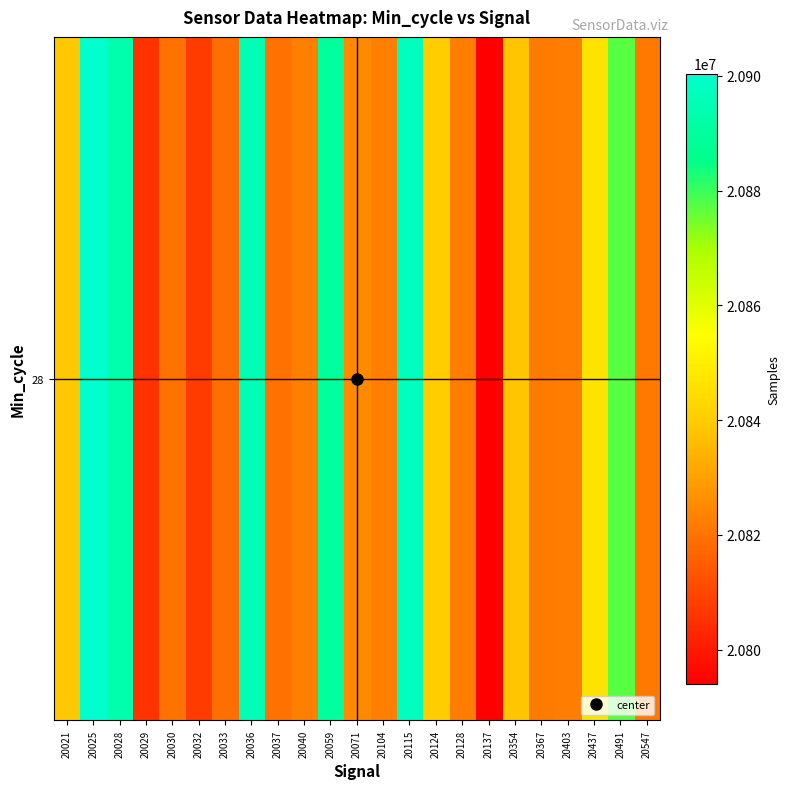

How many categories are shown in the chart?

23